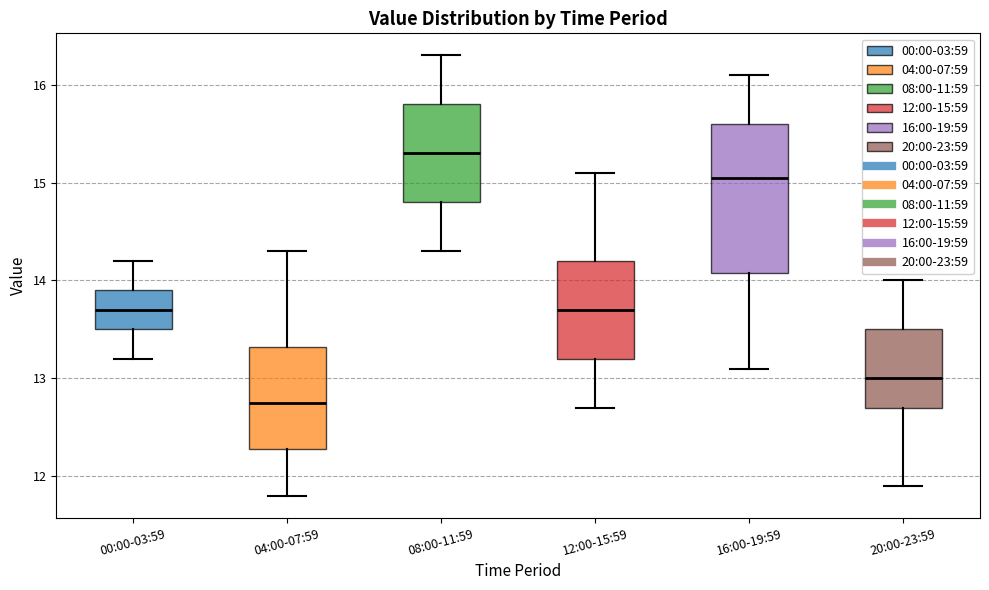

Reading left to right, transcribe this box plot: for each box, give where its median line is, the range the box spans, and where its two whiskers end, as read against the y-axis. The values are not printed on the chart, so give them approximately, as read against the axis.

00:00-03:59: median 13.7, box 13.5 to 13.9, whiskers 13.2 to 14.2
04:00-07:59: median 12.8, box 12.3 to 13.3, whiskers 11.8 to 14.3
08:00-11:59: median 15.3, box 14.8 to 15.8, whiskers 14.3 to 16.3
12:00-15:59: median 13.7, box 13.2 to 14.2, whiskers 12.7 to 15.1
16:00-19:59: median 15.1, box 14.1 to 15.6, whiskers 13.1 to 16.1
20:00-23:59: median 13.0, box 12.7 to 13.5, whiskers 11.9 to 14.0